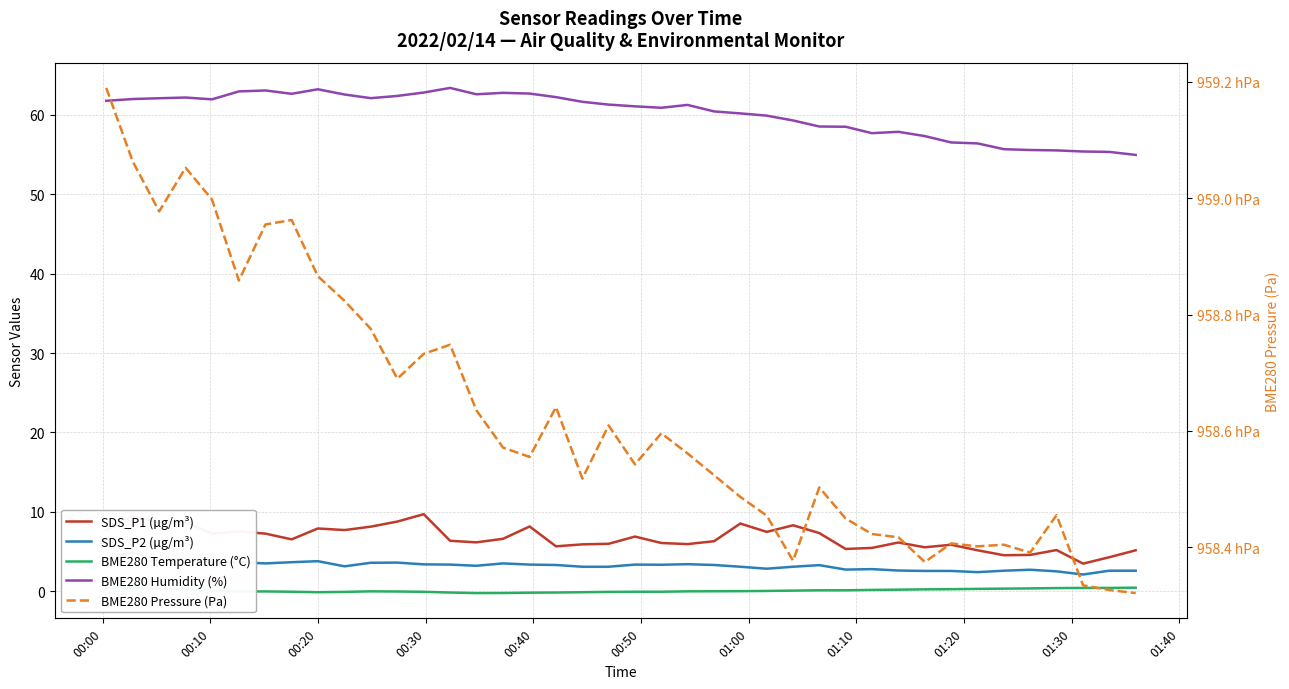

How many interior local peaks does the BME280 Temperature (°C) series have?

2